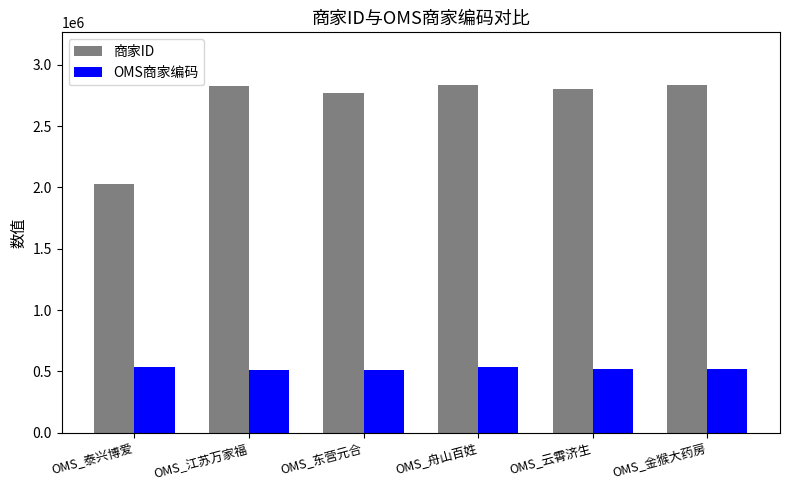

The value of OMS商家编码 at OMS_舟山百姓 is 535958. True or false?

True